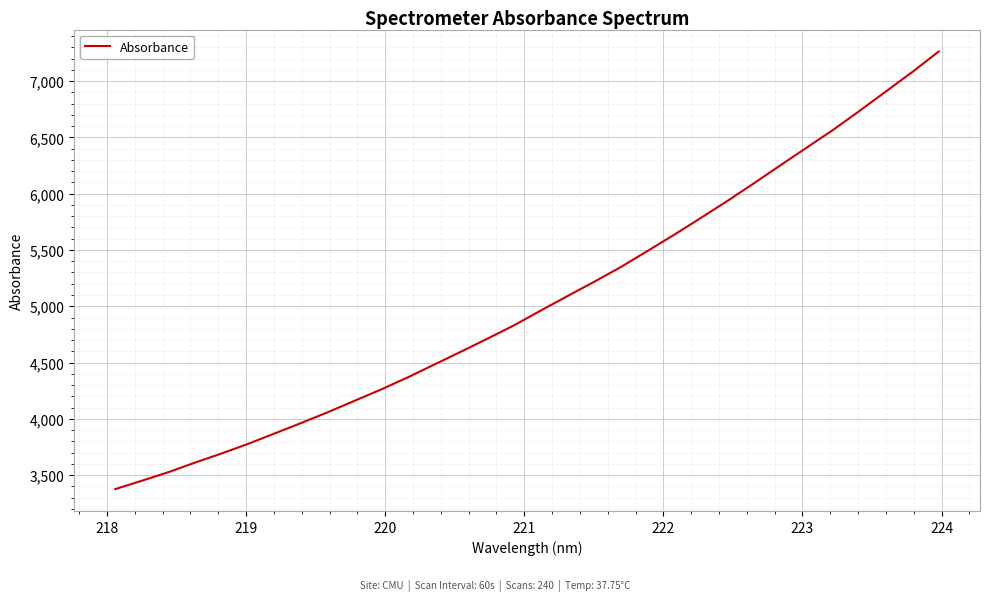

What is the difference between the maximum and minimum values?

3887.2